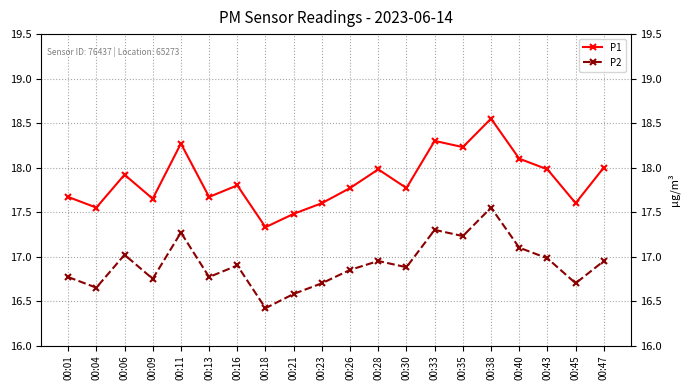

Rank the series at 00:35 from highest to lowest value.

P1, P2